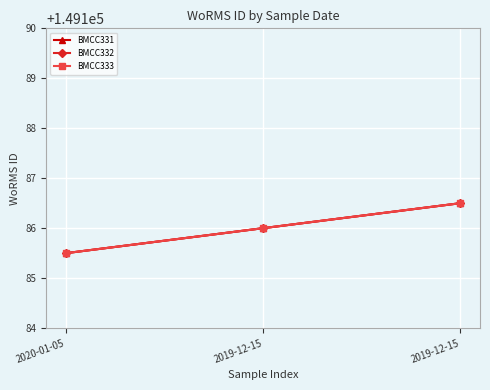

At which label is BMCC333 closest to 149186?

2019-12-15